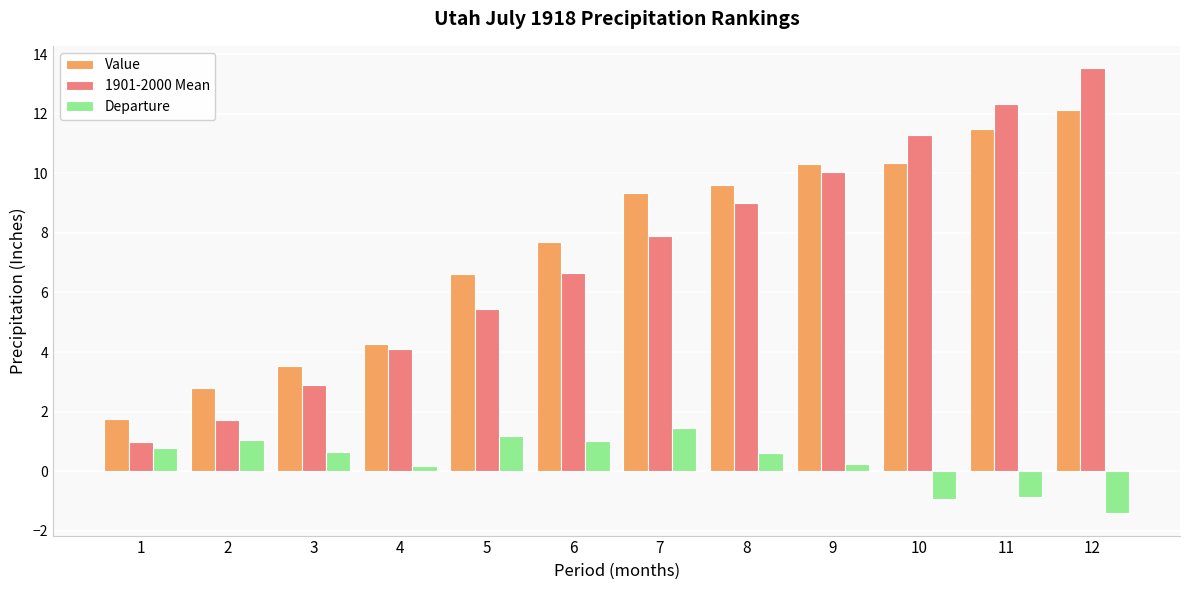

Where does the Departure series first go above 0?

1